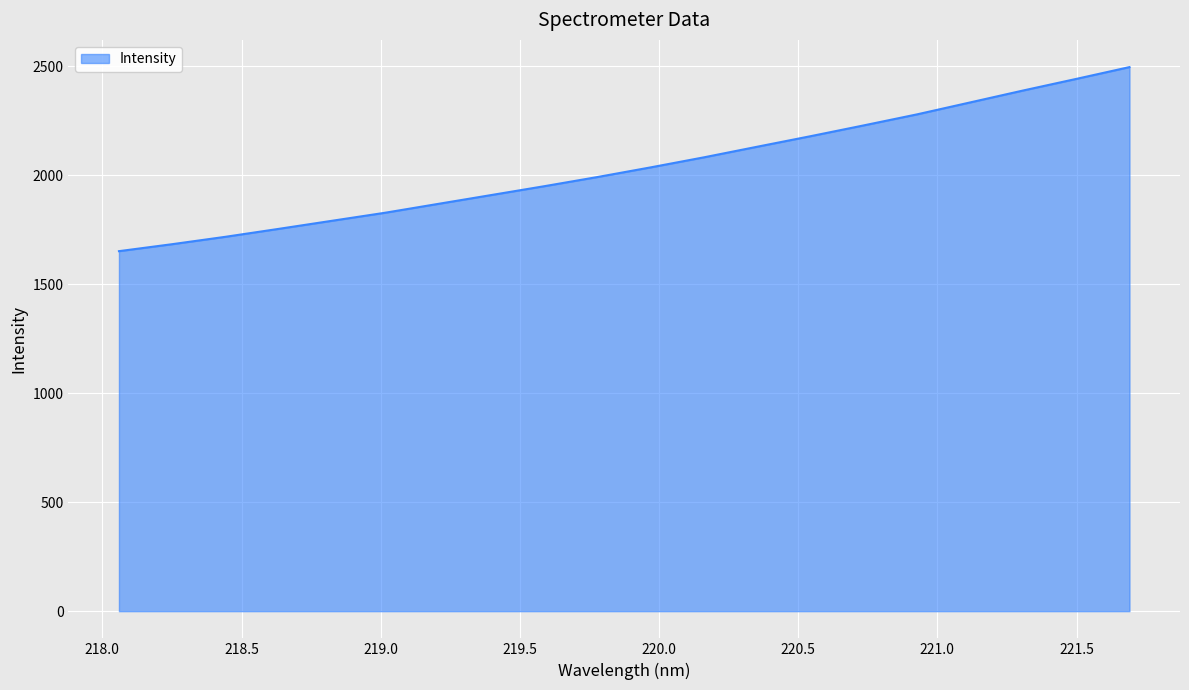

What is the smallest value displayed?

1652.3